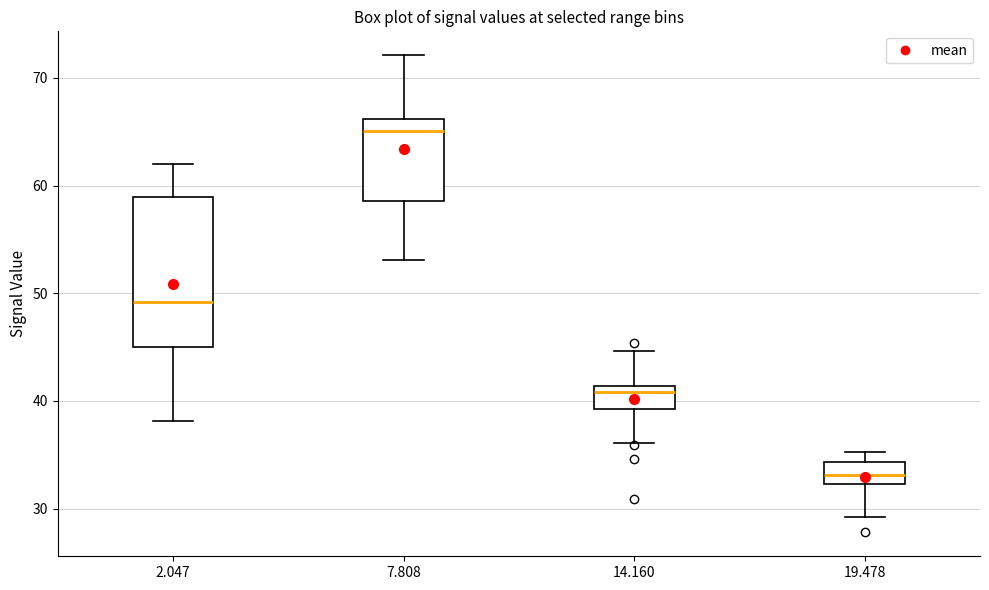

Which box's median line is the highest?

7.808